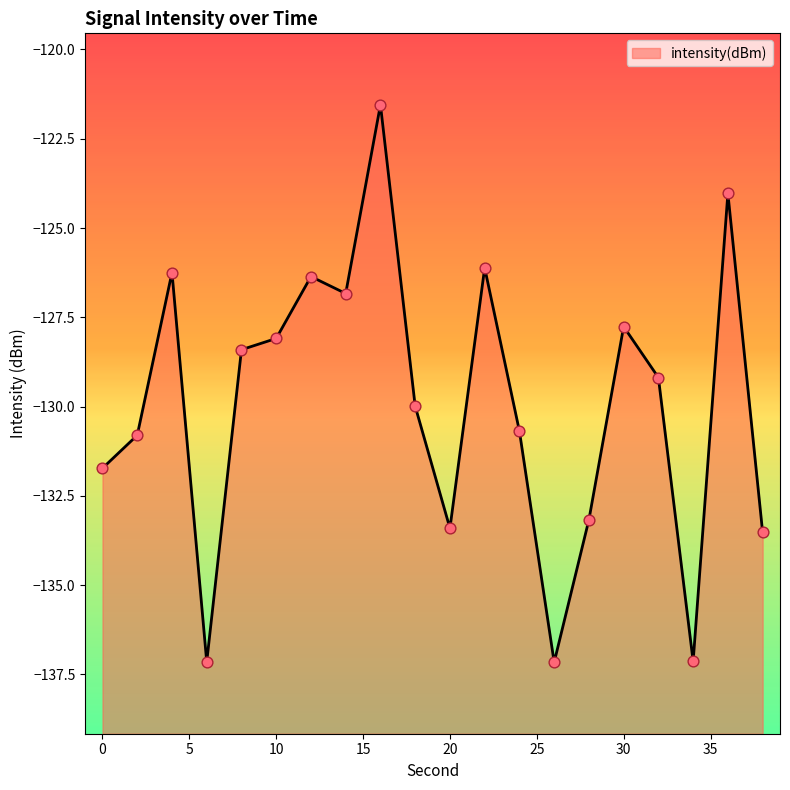

Which has a higher value, 36 or 0?

36